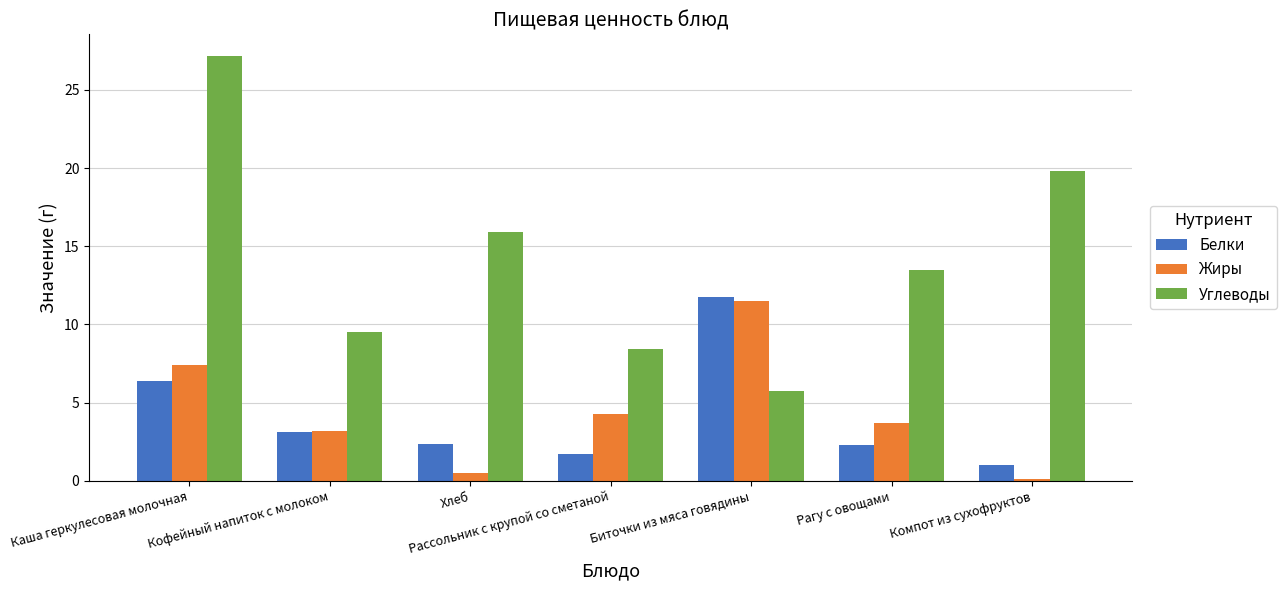

Reading left to right, list all the values displayed in this chart.

Белки: 6.4	3.1	2.3	1.7	11.8	2.3	1.0
Жиры: 7.4	3.2	0.5	4.2	11.5	3.7	0.1
Углеводы: 27.2	9.5	15.9	8.4	5.8	13.5	19.8